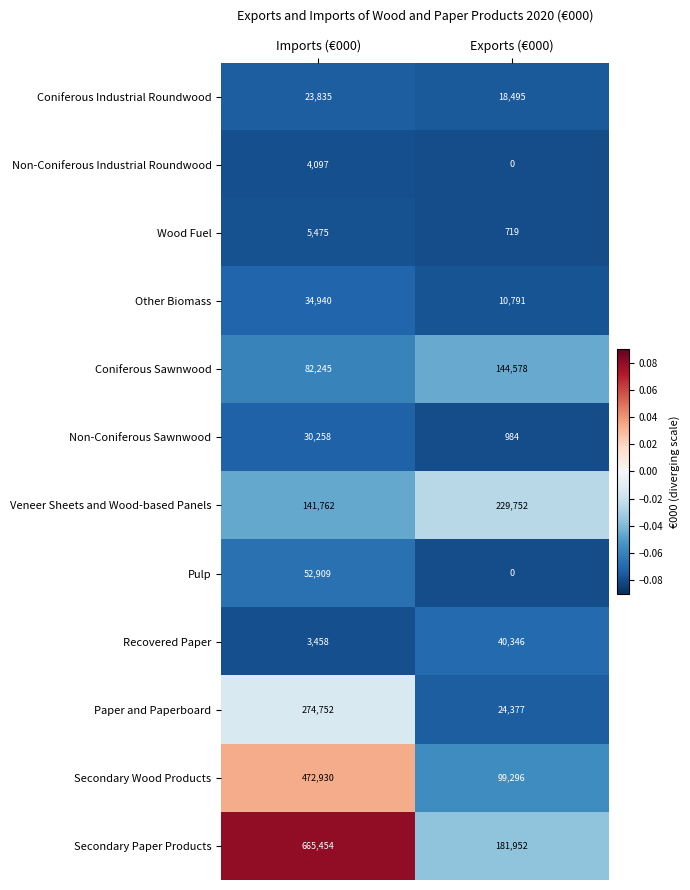

Which series has the largest range (max minus min)?

Secondary Paper Products